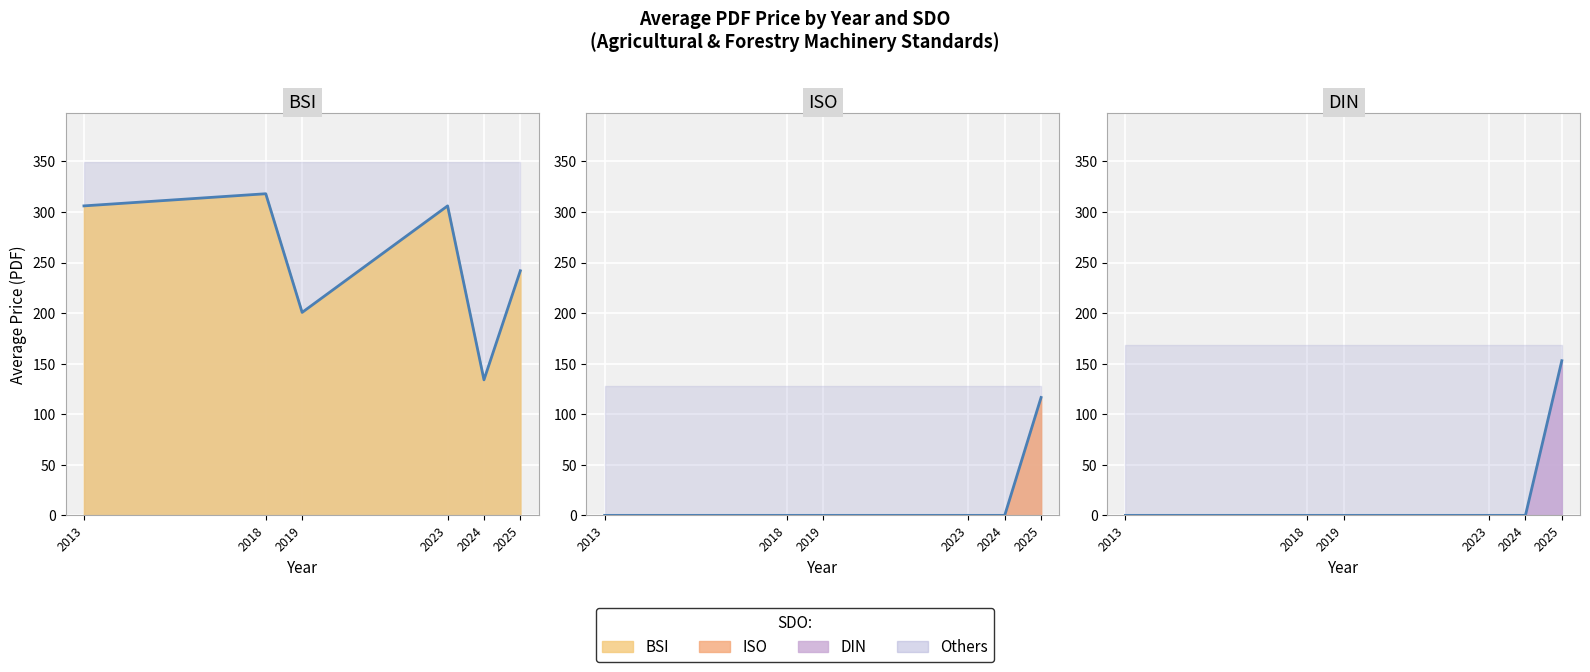

Is the value of DIN Avg PDF Price at 2018 greater than the value of ISO Avg PDF Price at 2018?

No